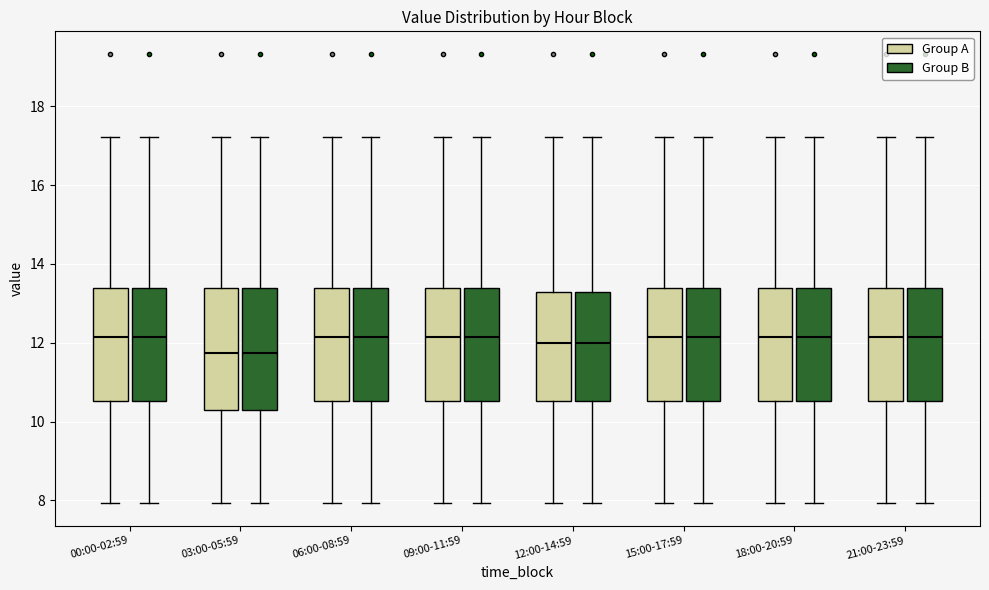

Reading left to right, read every box against the y-axis: the position of its median line, the range the box covers, and the ends of its whiskers. The values are not printed on the chart, so give them approximately, as read against the axis.

00:00-02:59 (Group A): median 12.2, box 10.6 to 13.4, whiskers 8.0 to 17.2
00:00-02:59 (Group B): median 12.2, box 10.6 to 13.4, whiskers 8.0 to 17.2
03:00-05:59 (Group A): median 11.8, box 10.2 to 13.4, whiskers 8.0 to 17.2
03:00-05:59 (Group B): median 11.8, box 10.2 to 13.4, whiskers 8.0 to 17.2
06:00-08:59 (Group A): median 12.2, box 10.6 to 13.4, whiskers 8.0 to 17.2
06:00-08:59 (Group B): median 12.2, box 10.6 to 13.4, whiskers 8.0 to 17.2
09:00-11:59 (Group A): median 12.2, box 10.6 to 13.4, whiskers 8.0 to 17.2
09:00-11:59 (Group B): median 12.2, box 10.6 to 13.4, whiskers 8.0 to 17.2
12:00-14:59 (Group A): median 12.0, box 10.6 to 13.2, whiskers 8.0 to 17.2
12:00-14:59 (Group B): median 12.0, box 10.6 to 13.2, whiskers 8.0 to 17.2
15:00-17:59 (Group A): median 12.2, box 10.6 to 13.4, whiskers 8.0 to 17.2
15:00-17:59 (Group B): median 12.2, box 10.6 to 13.4, whiskers 8.0 to 17.2
18:00-20:59 (Group A): median 12.2, box 10.6 to 13.4, whiskers 8.0 to 17.2
18:00-20:59 (Group B): median 12.2, box 10.6 to 13.4, whiskers 8.0 to 17.2
21:00-23:59 (Group A): median 12.2, box 10.6 to 13.4, whiskers 8.0 to 17.2
21:00-23:59 (Group B): median 12.2, box 10.6 to 13.4, whiskers 8.0 to 17.2